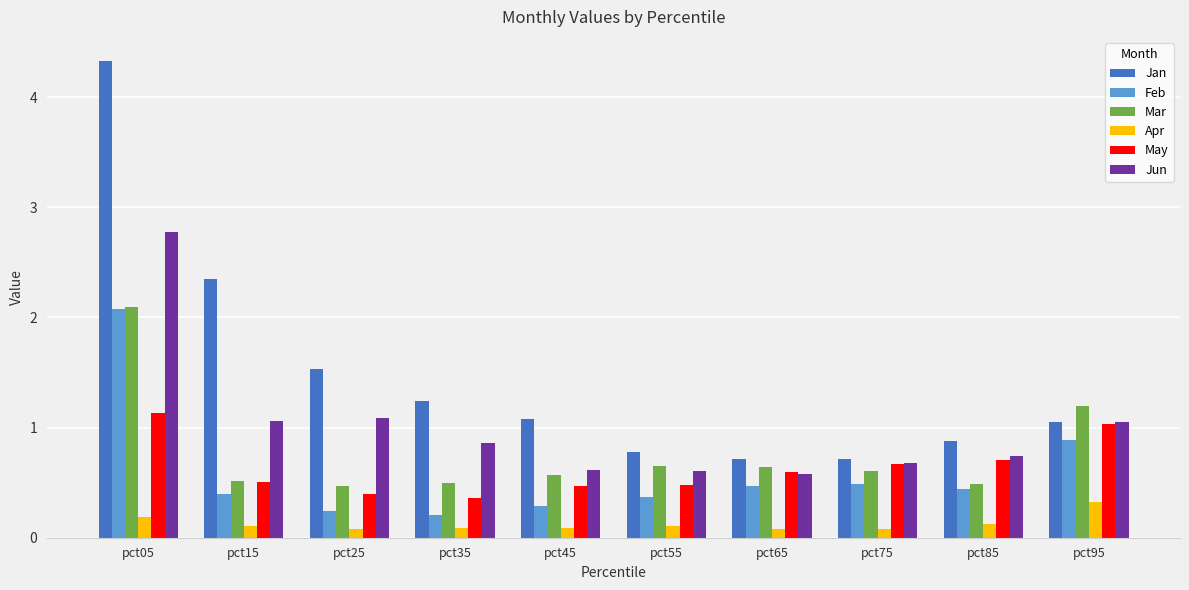

True or false: Apr has a value of 0.1 at pct35.

True